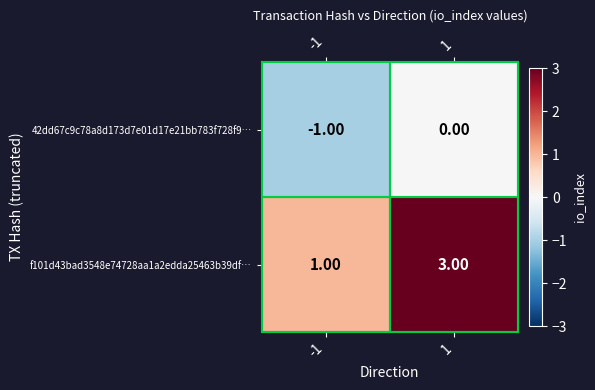

What is the sum of the f101d43bad3548e74728aa1a2edda25463b39df… values at 1 and -1?

4